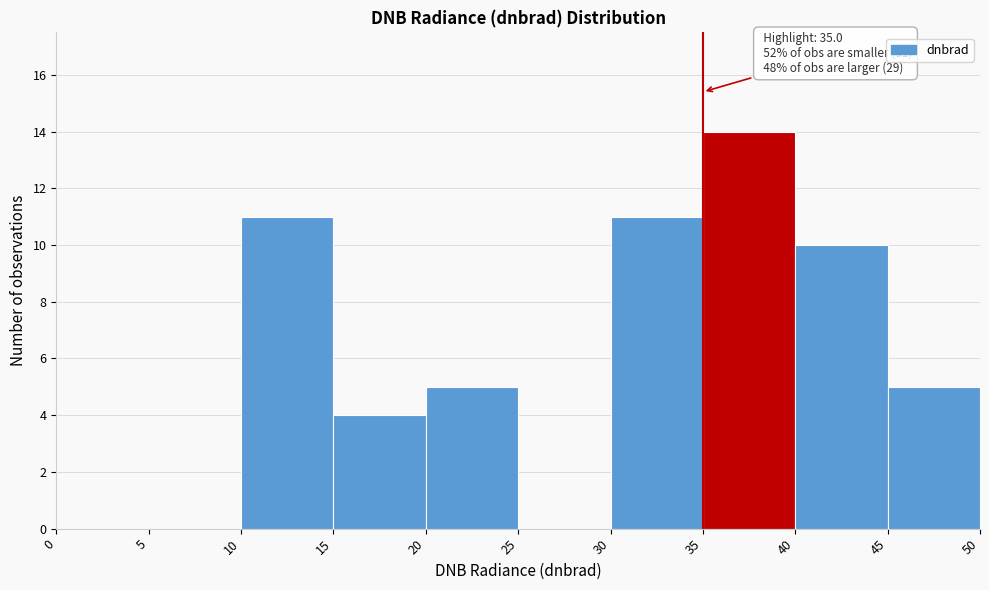

Over which range of the x-axis is the bar tallest?

35 to 40